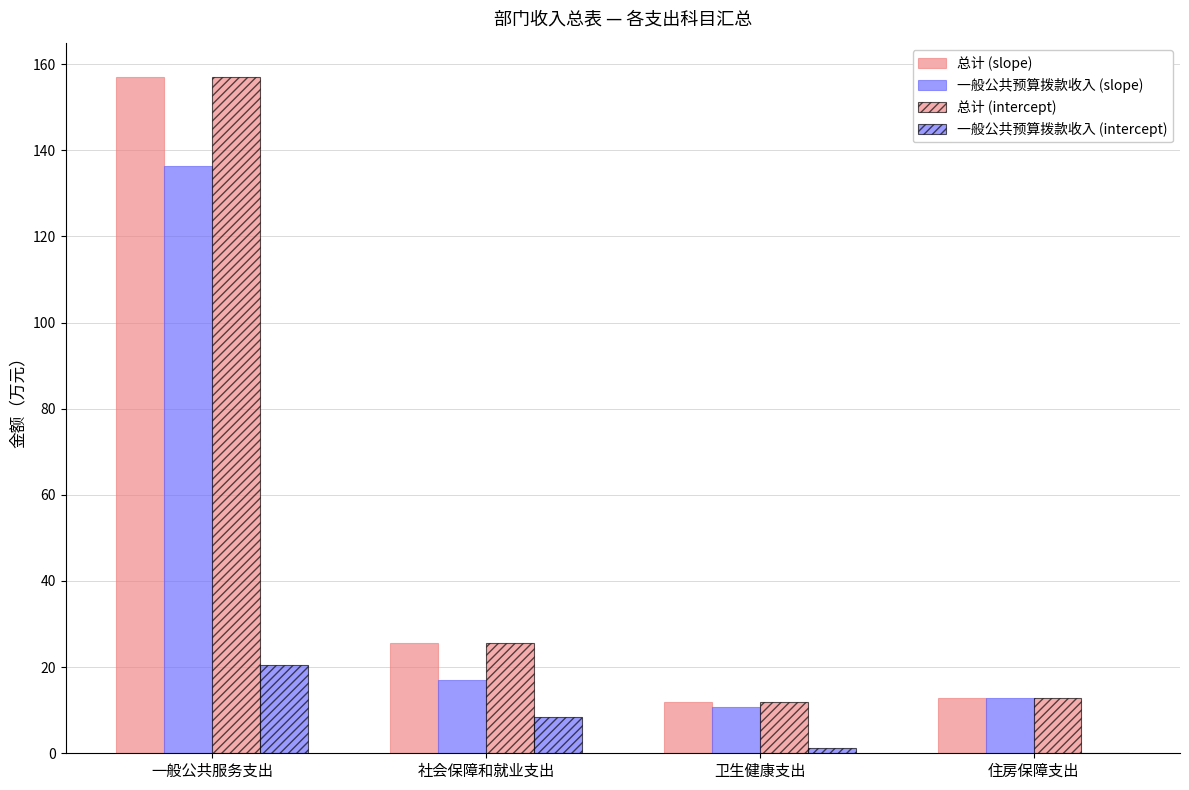

Reading right to left, list all the values displayed in this chart.

总计 (slope): 住房保障支出=12.8	卫生健康支出=11.9	社会保障和就业支出=25.6	一般公共服务支出=157.0
一般公共预算拨款收入 (slope): 住房保障支出=12.8	卫生健康支出=10.6	社会保障和就业支出=17.0	一般公共服务支出=136.5
总计 (intercept): 住房保障支出=12.8	卫生健康支出=11.9	社会保障和就业支出=25.6	一般公共服务支出=157.0
一般公共预算拨款收入 (intercept): 住房保障支出=0.0	卫生健康支出=1.3	社会保障和就业支出=8.5	一般公共服务支出=20.5